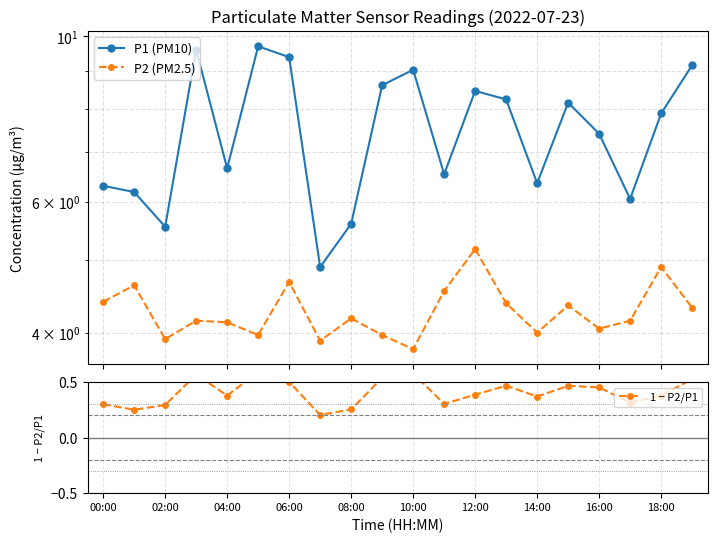

The P2 (PM2.5) series shows 4.3 at 19. True or false?

True